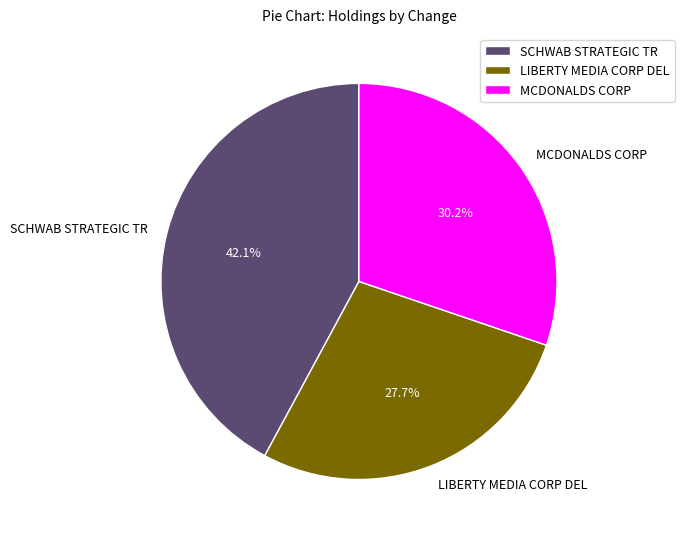

Does SCHWAB STRATEGIC TR account for over 50% of the chart?

No